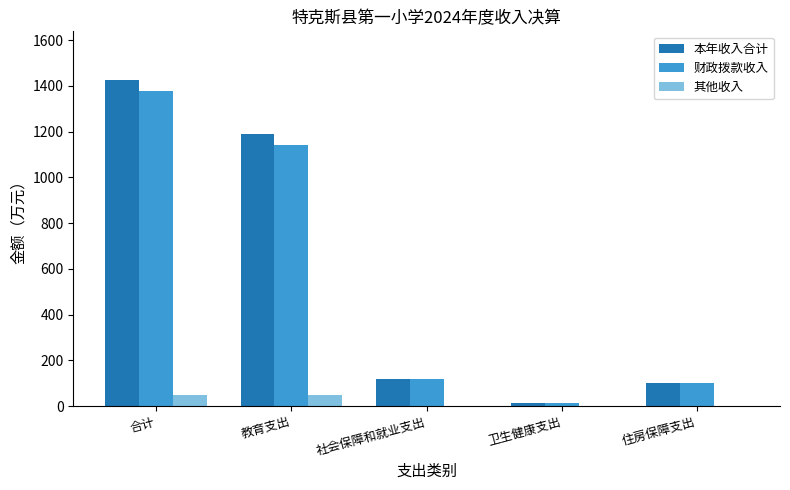

Reading right to left, list all the values displayed in this chart.

本年收入合计: 住房保障支出=100.0	卫生健康支出=13.0	社会保障和就业支出=120.5	教育支出=1191.5	合计=1425.1
财政拨款收入: 住房保障支出=100.0	卫生健康支出=13.0	社会保障和就业支出=120.5	教育支出=1142.3	合计=1375.8
其他收入: 住房保障支出=0.0	卫生健康支出=0.0	社会保障和就业支出=0.0	教育支出=49.3	合计=49.3